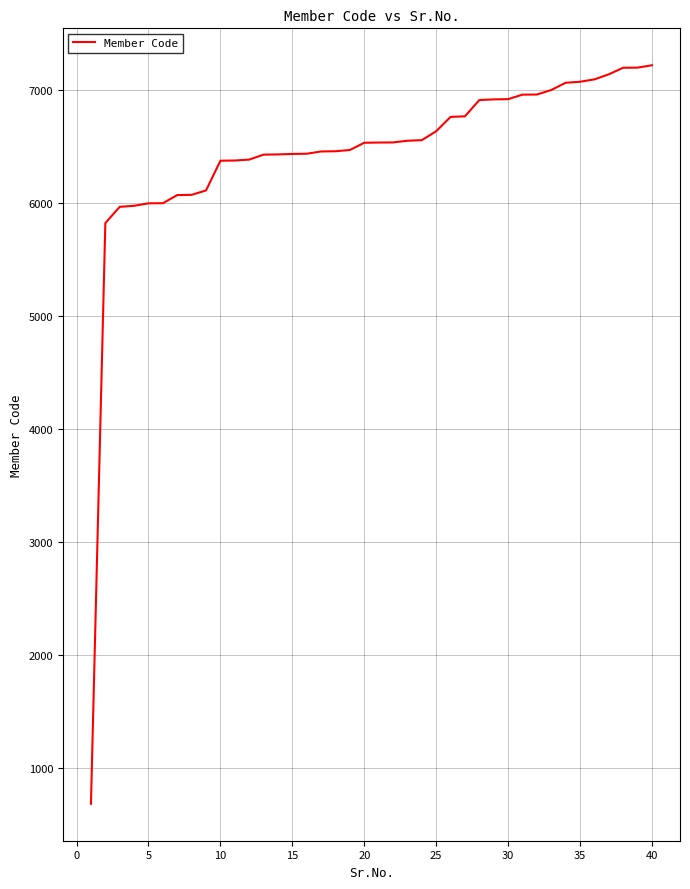

Is this an area chart (filled region under the line)?

No